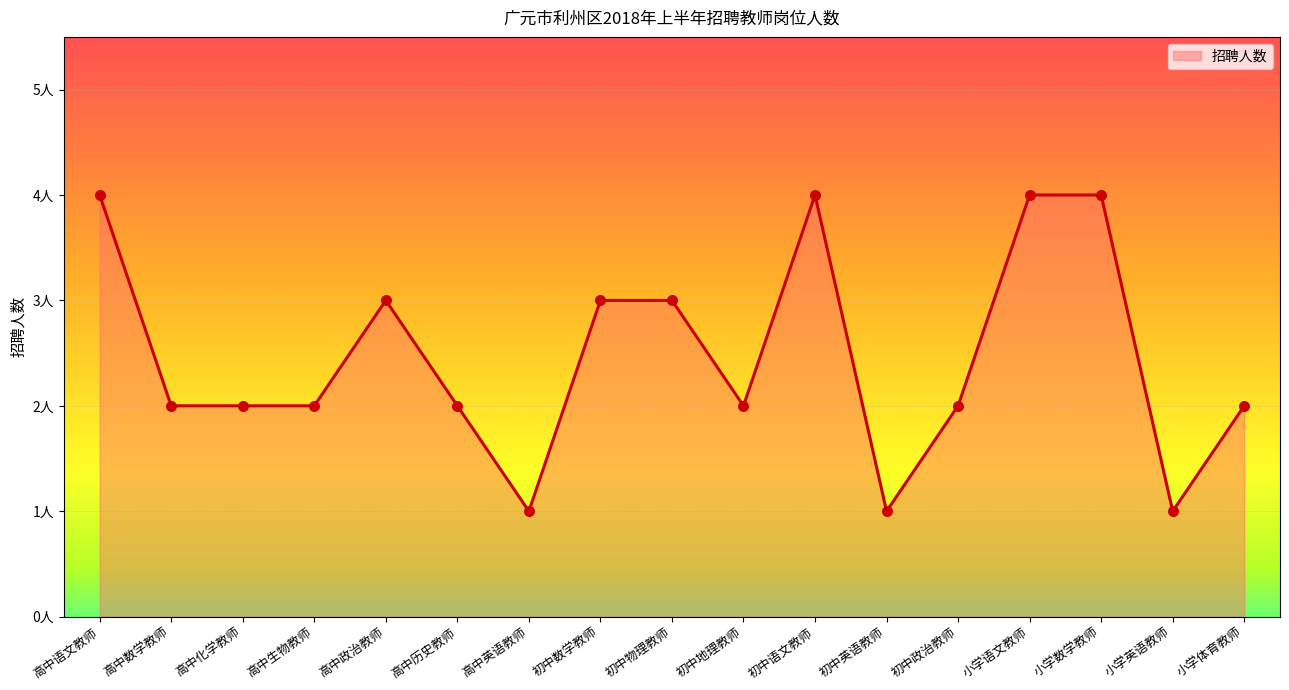

Approximately how many times larger is the value at 小学语文教师 compared to 高中语文教师?

1.0